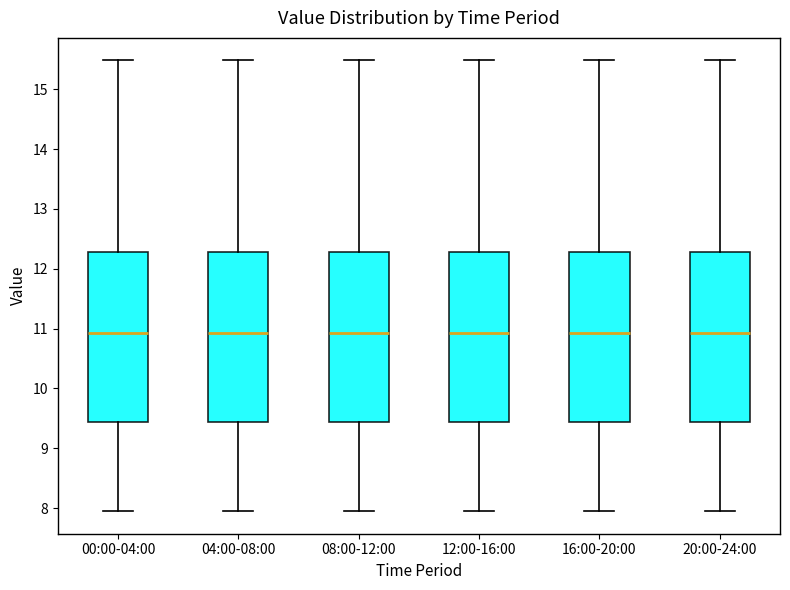

Where does the upper whisker of the box for 20:00-24:00 end on the y-axis? The values are not printed on the chart, so give them approximately, as read against the axis.

15.5